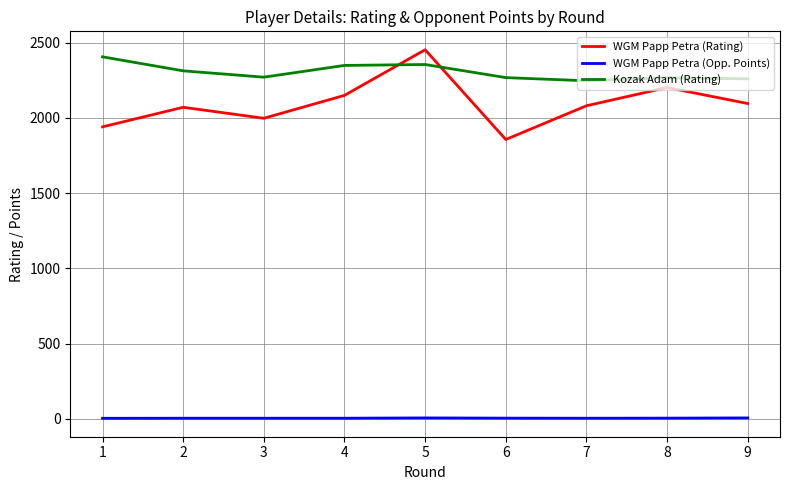

How many values in the WGM Papp Petra (Rating) series are below 2080?

4